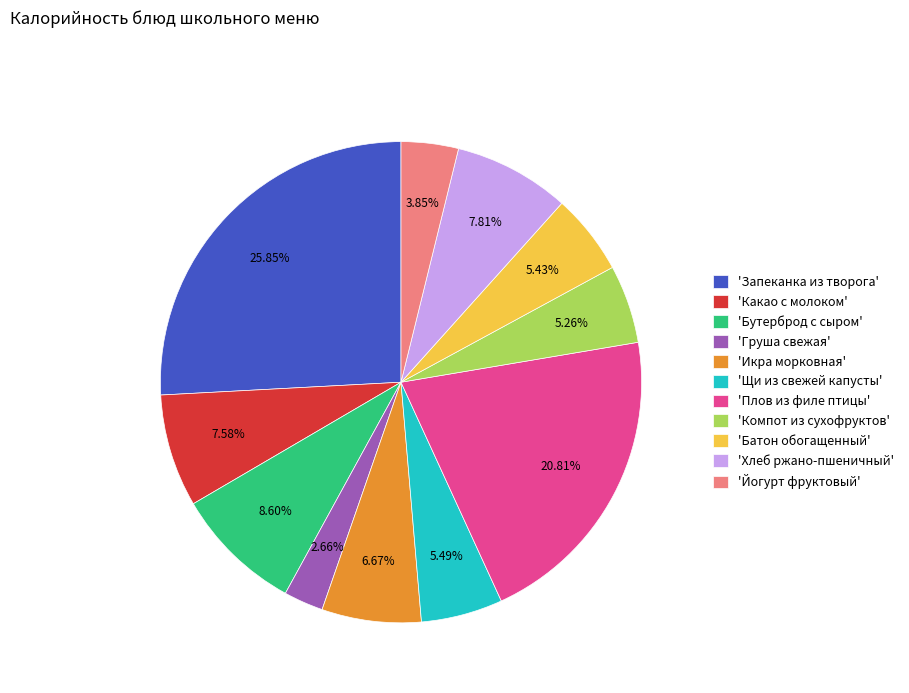

What is the smallest slice in the pie chart?

'Груша свежая'